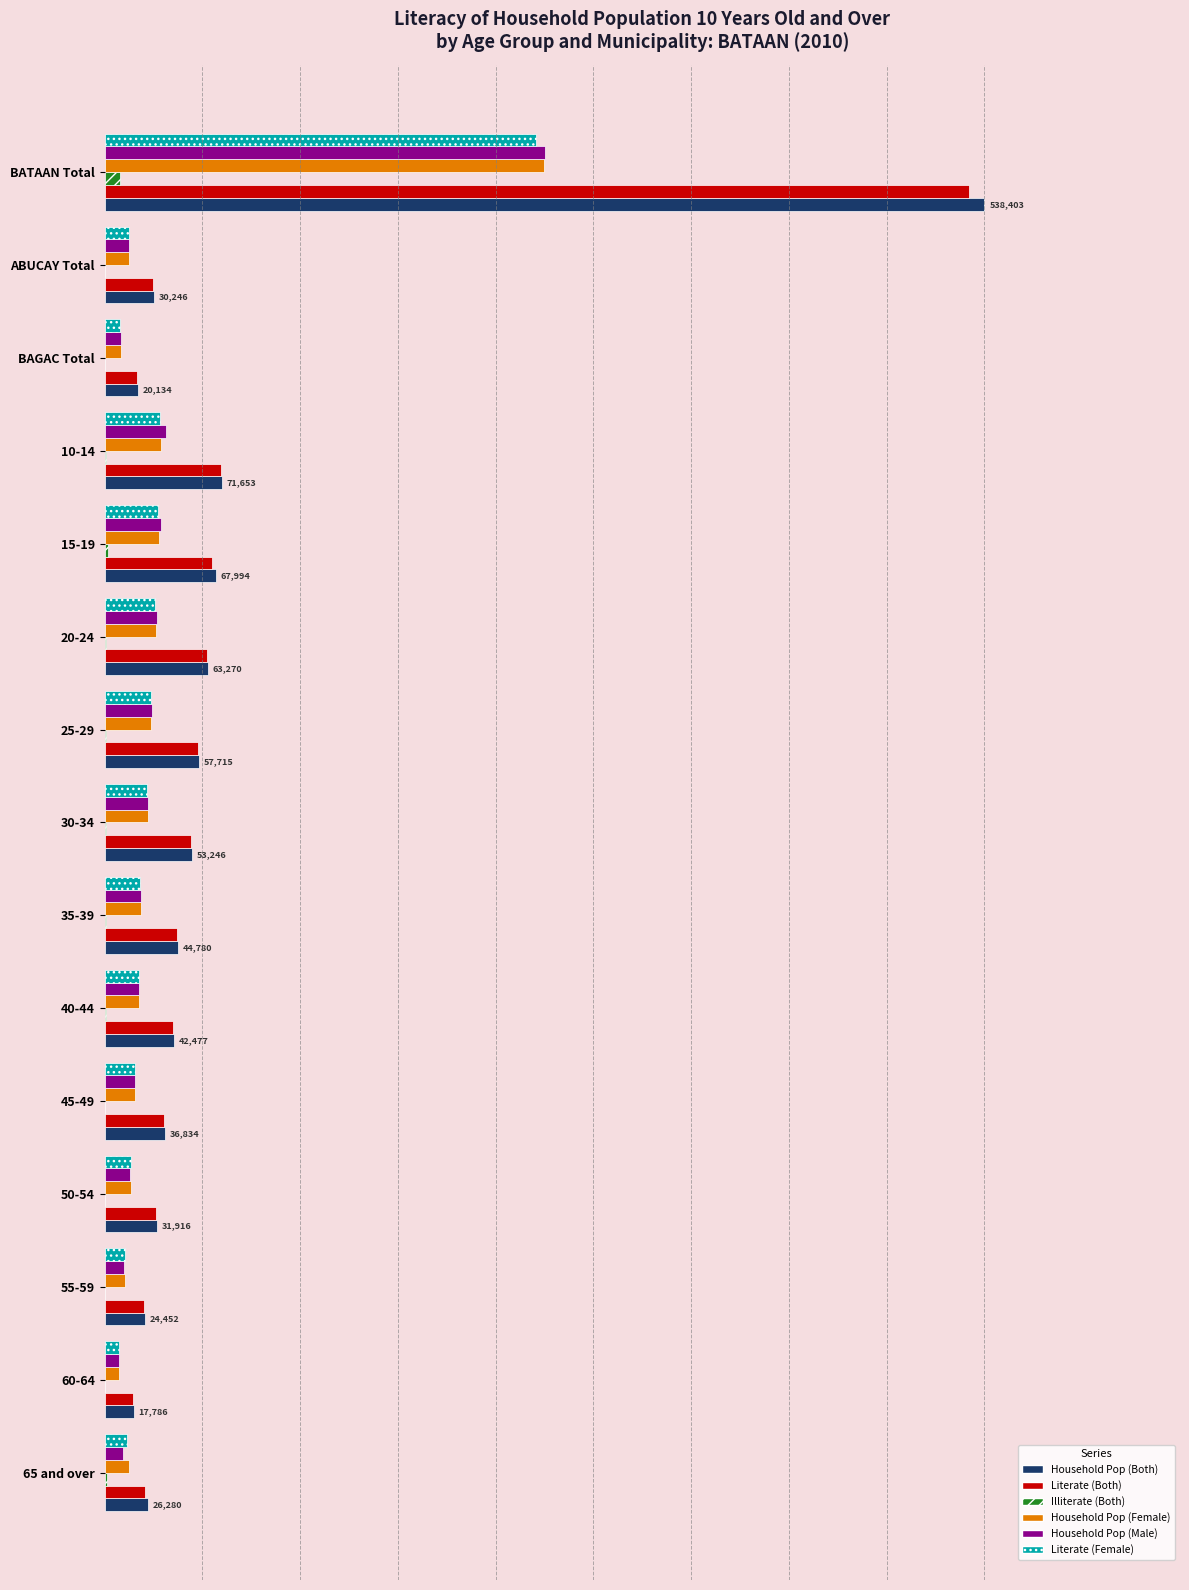

What are all the series names shown in the legend?

Household Pop (Both), Literate (Both), Illiterate (Both), Household Pop (Female), Household Pop (Male), Literate (Female)